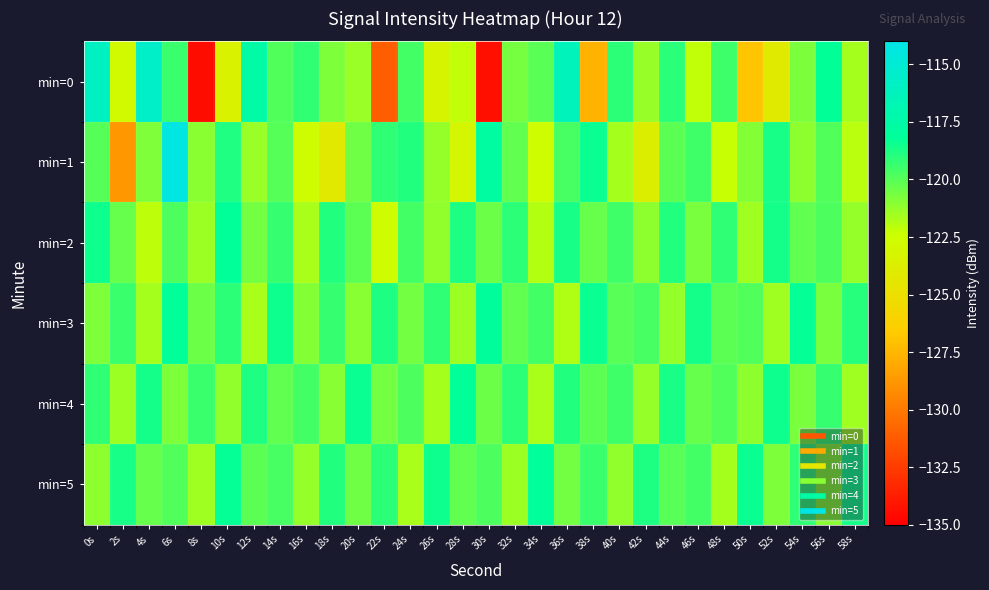

At 54s, list the series in order from smallest to largest.

min=1, min=0, min=4, min=2, min=5, min=3